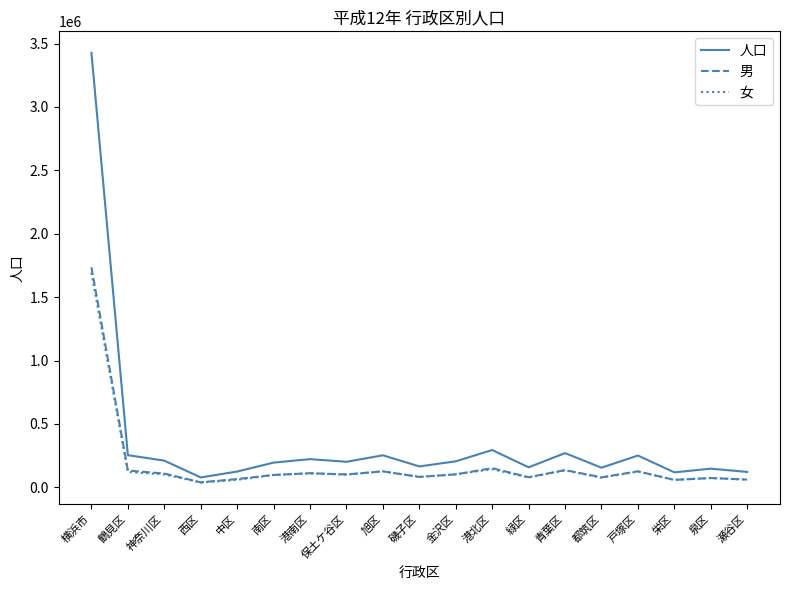

Is it true that 人口 equals 78320 at 西区?

True